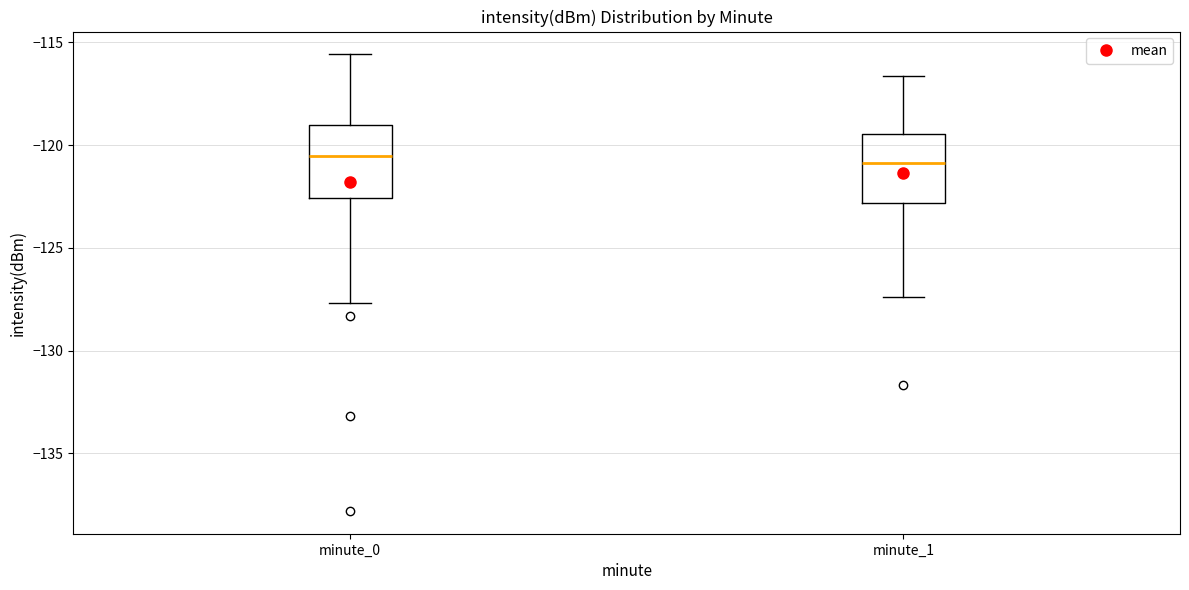

Reading left to right, transcribe this box plot: for each box, give where its median line is, the range the box spans, and where its two whiskers end, as read against the y-axis. The values are not printed on the chart, so give them approximately, as read against the axis.

minute_0: median -120.5, box -122.5 to -119.0, whiskers -127.5 to -115.5
minute_1: median -121.0, box -123.0 to -119.5, whiskers -127.5 to -116.5